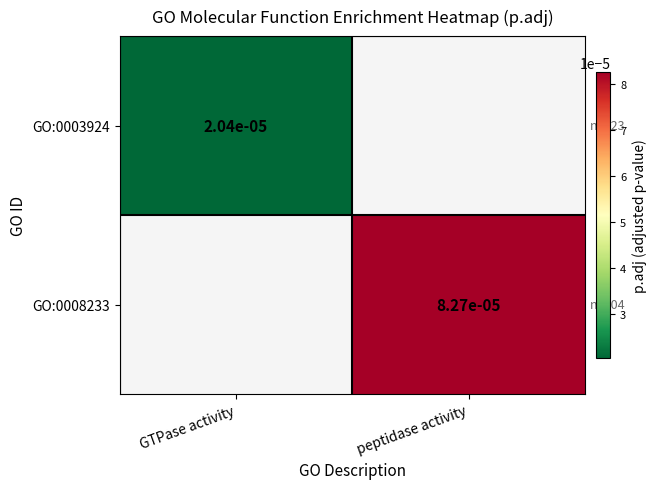

Count the number of data series in this chart.

2